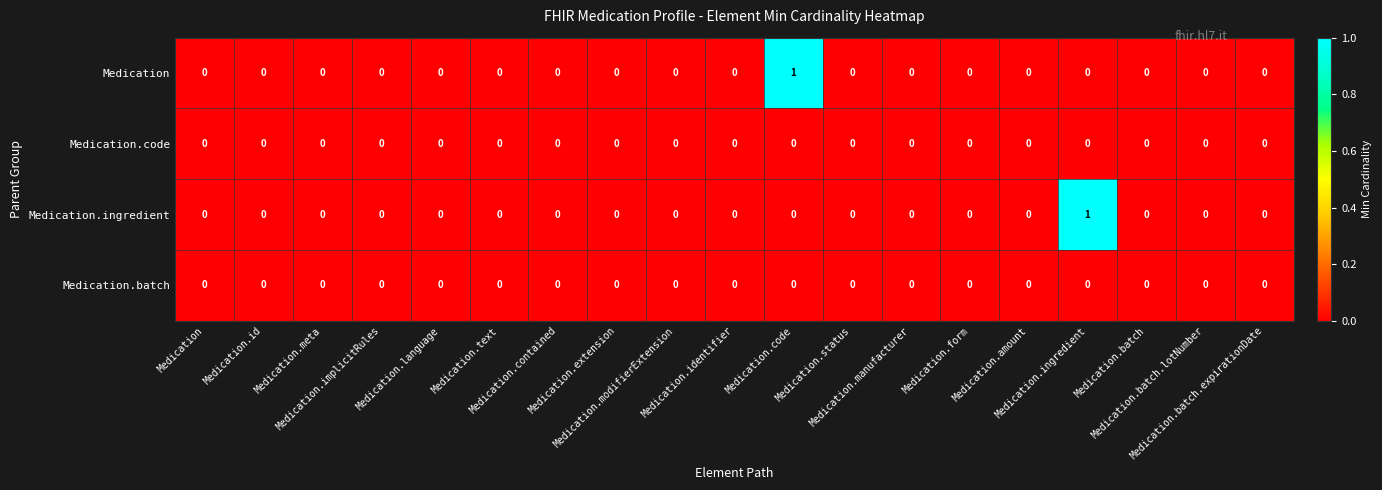

Count the number of data series in this chart.

4